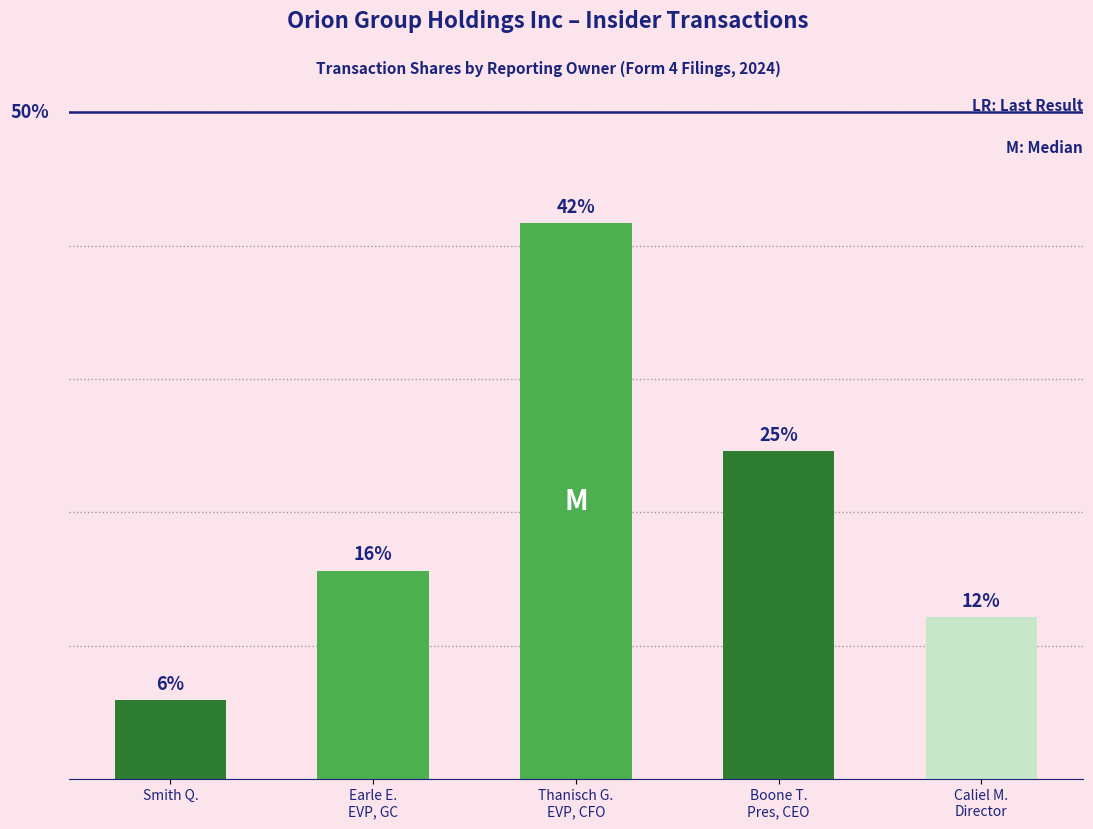

Reading left to right, transcribe all the data shown in this chart.

5.9	15.6	41.7	24.6	12.2